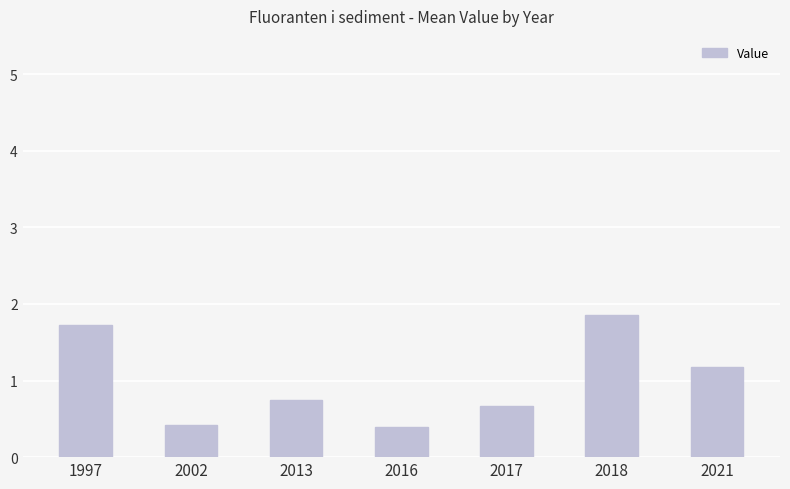

Which has a higher value, 2021 or 2002?

2021